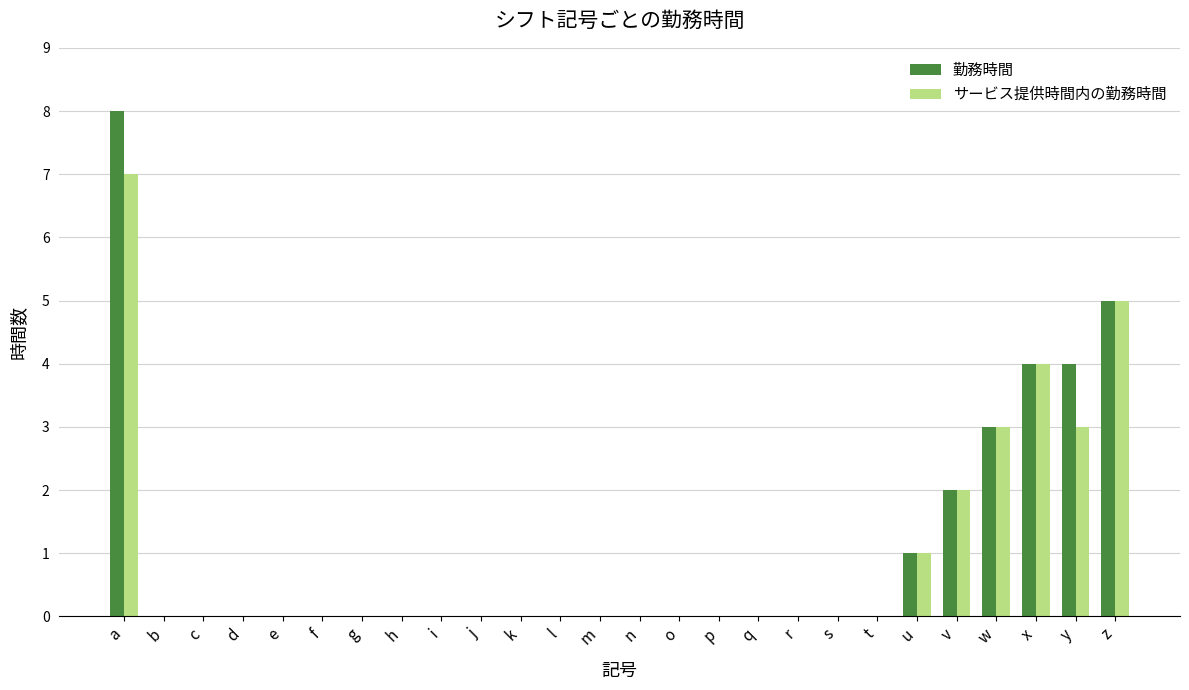

What is the average value of the サービス提供時間内の勤務時間 series?

1